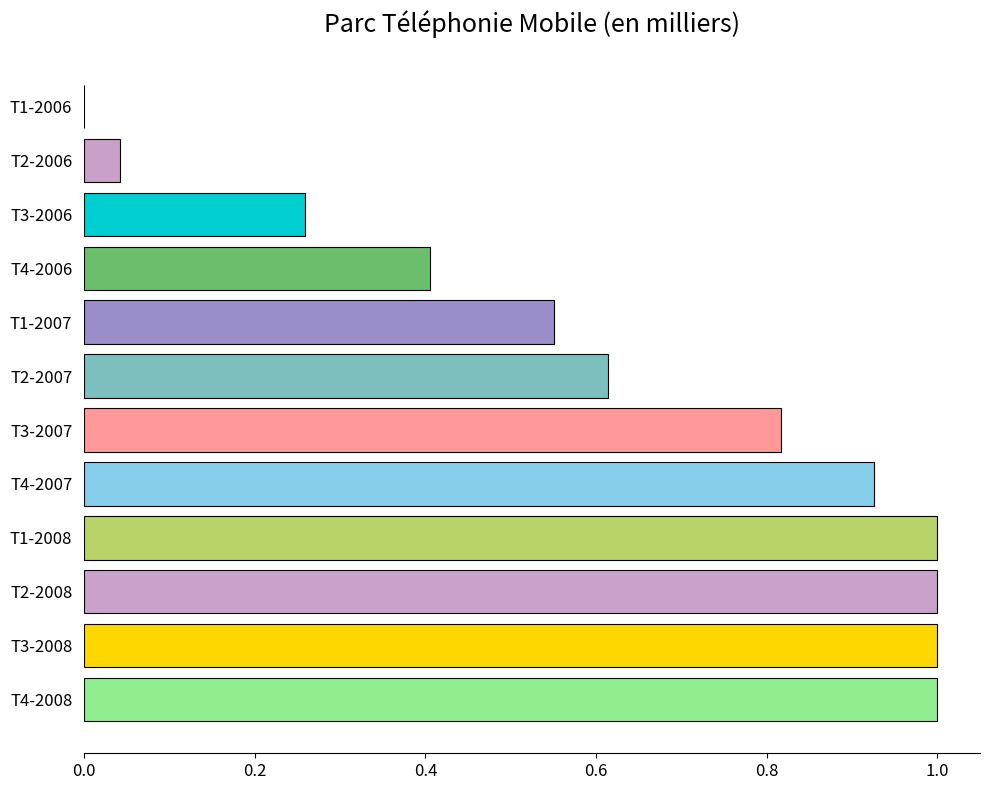

What is the sum of the values at T3-2006 and T2-2008?

1.3